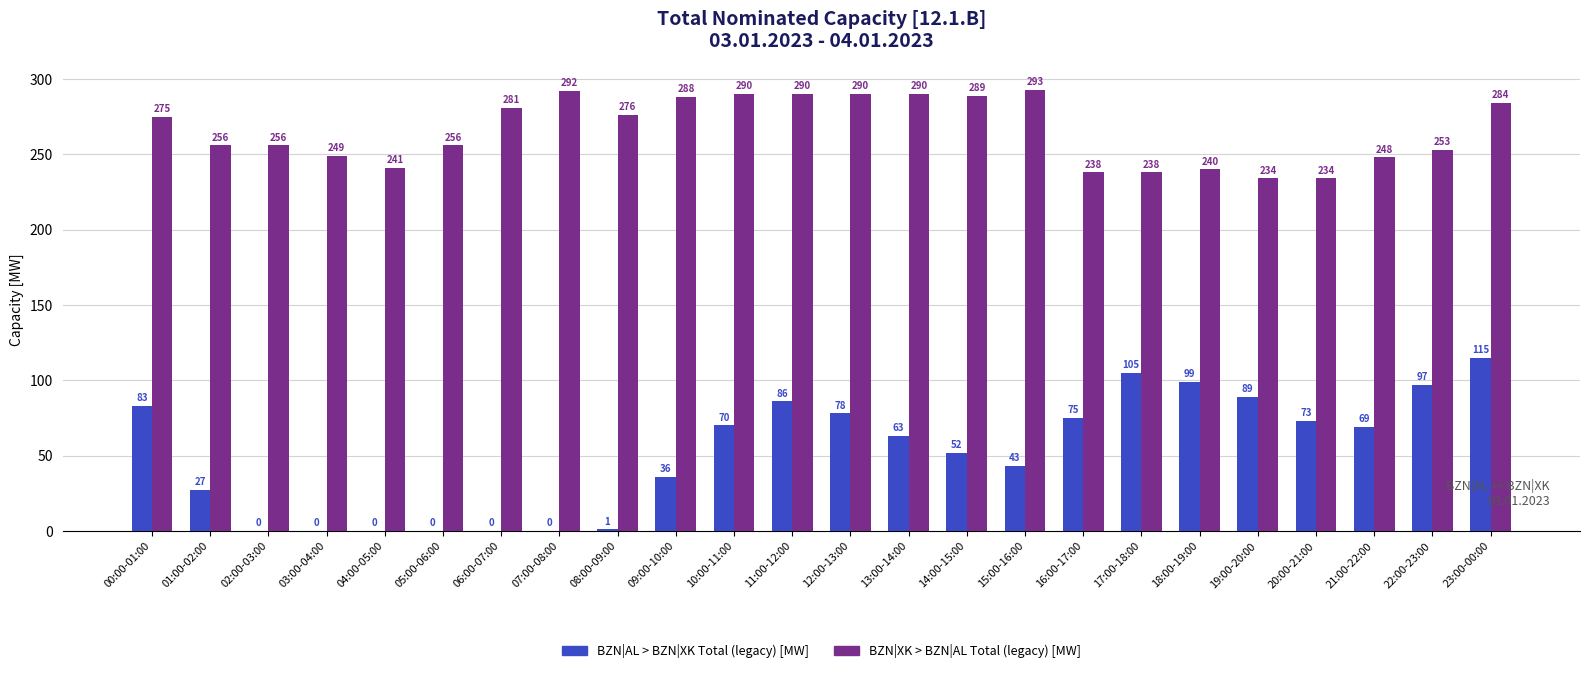

What is the sum of all BZN|XK > BZN|AL Total (legacy) [MW] values?

6381